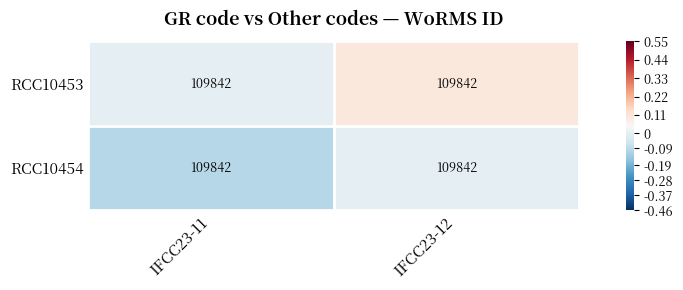

List the series in order of their peak value, highest first.

RCC10453, RCC10454